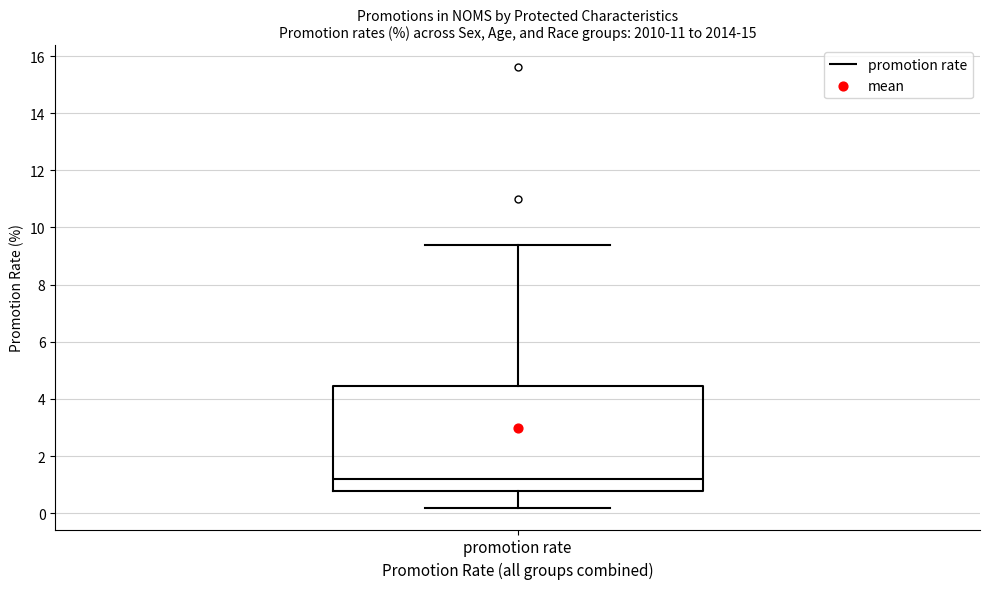

Where is the upper edge of the box for promotion rate on the y-axis? The values are not printed on the chart, so give them approximately, as read against the axis.

4.4